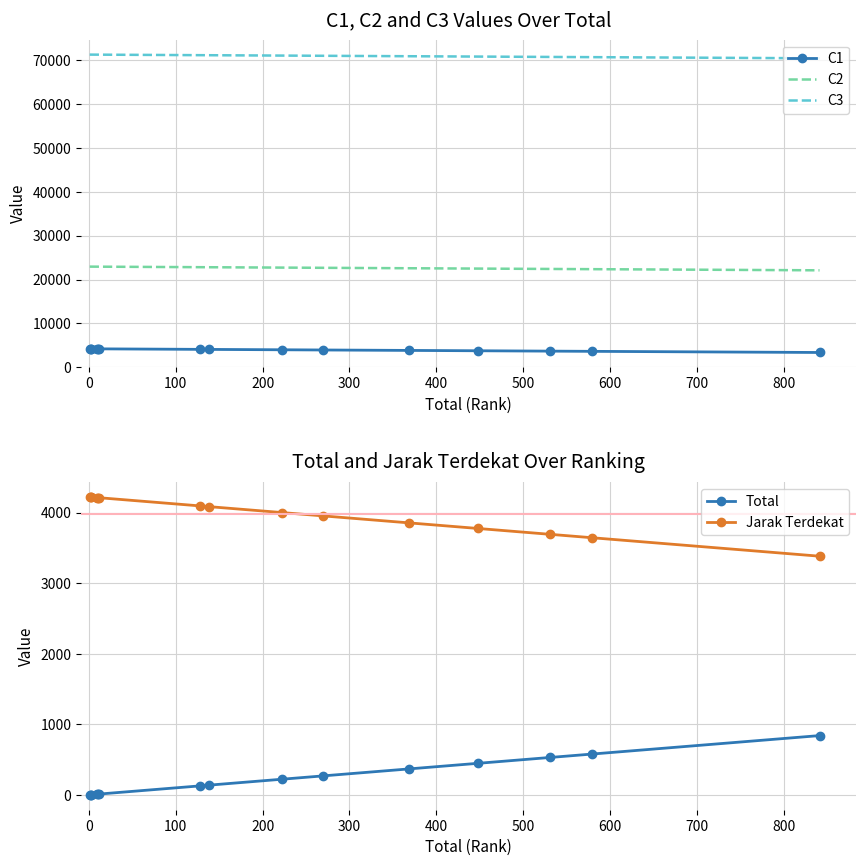

True or false: Jarak Terdekat and Total cross at least once.

False